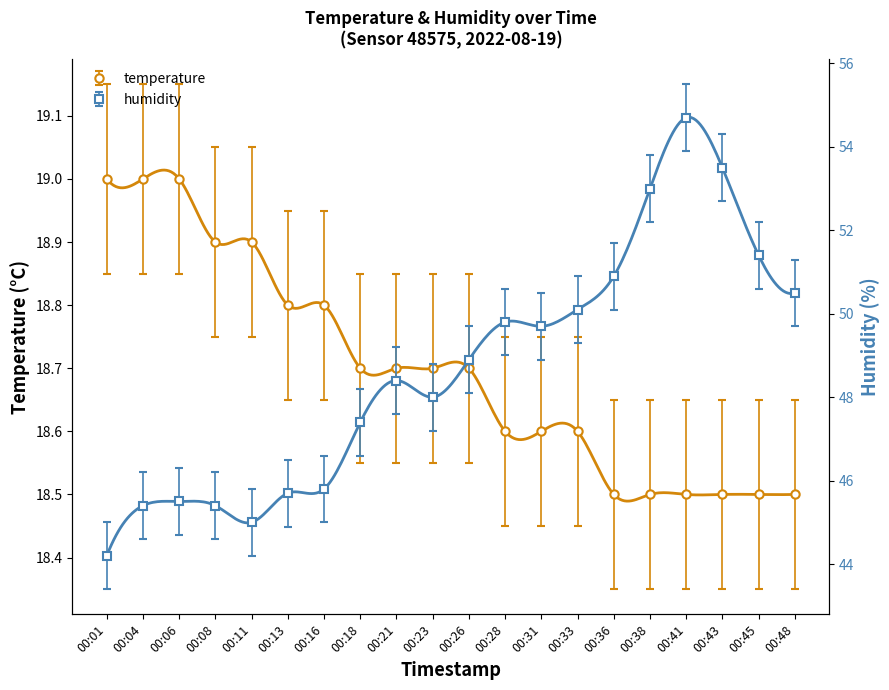

What is the difference between the humidity values at 00:08 and 00:43?

8.1